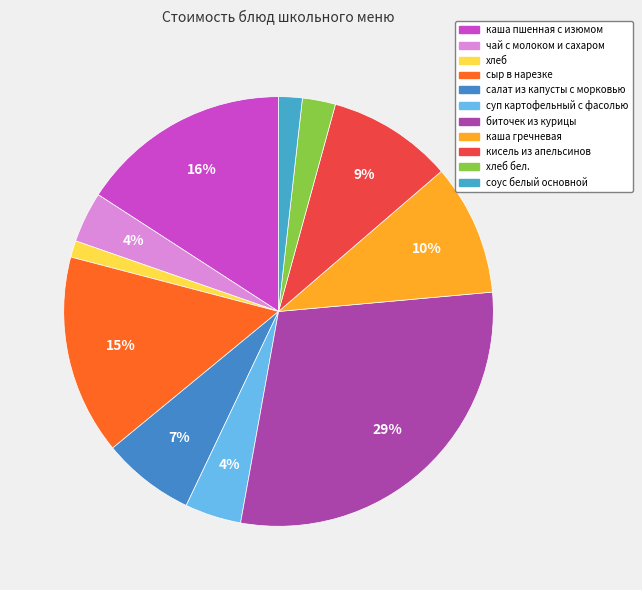

How many slices are in this pie chart?

11